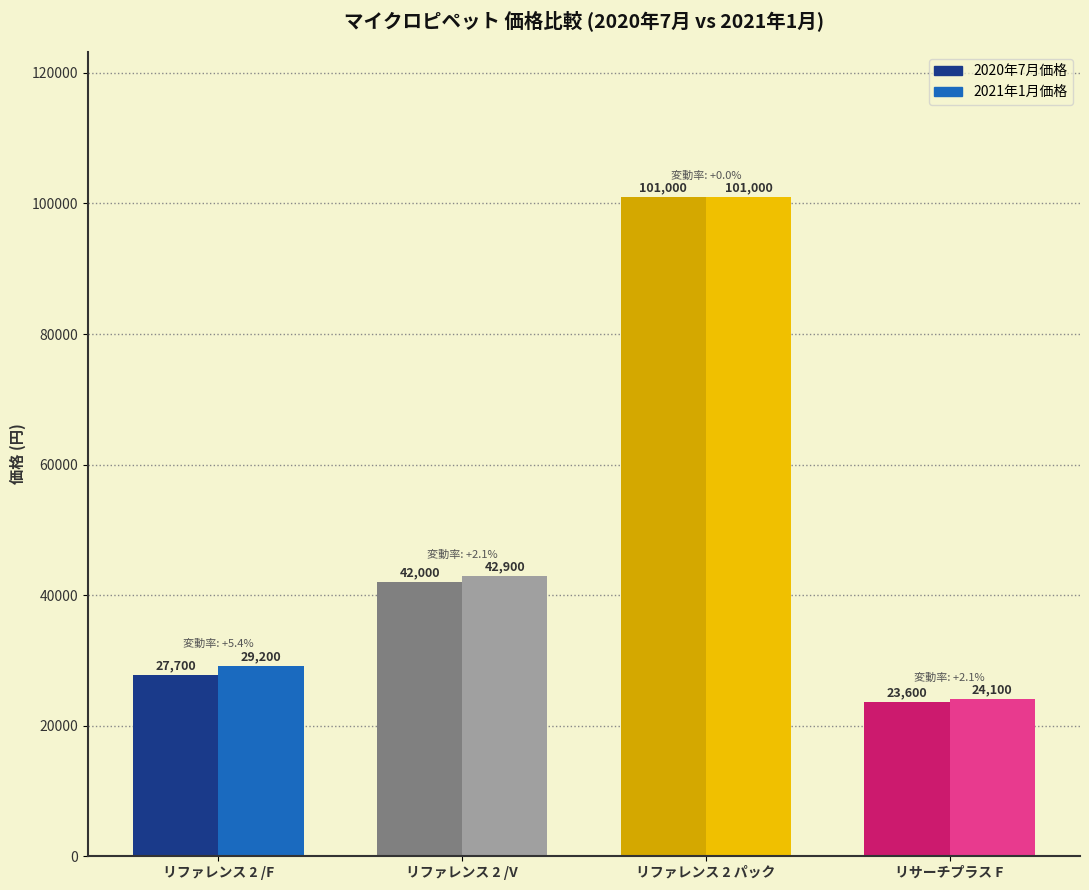

Read the 2021年1月価格 value at リファレンス 2 パック, to the nearest 10.

101000